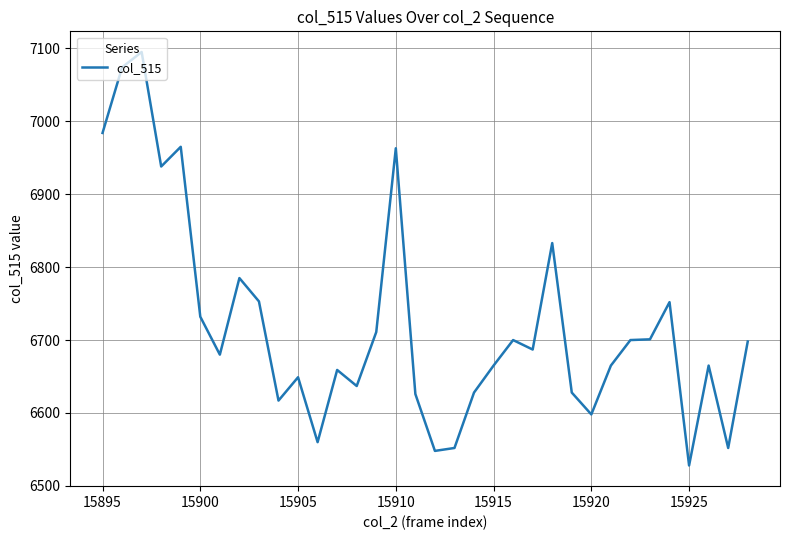

What is the greatest value displayed?

7095